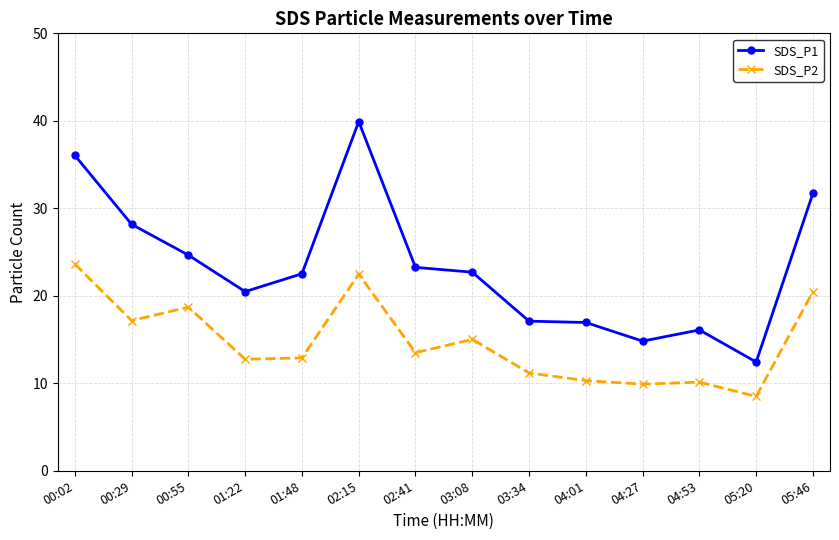

Read the SDS_P1 value at 00:29.

28.2